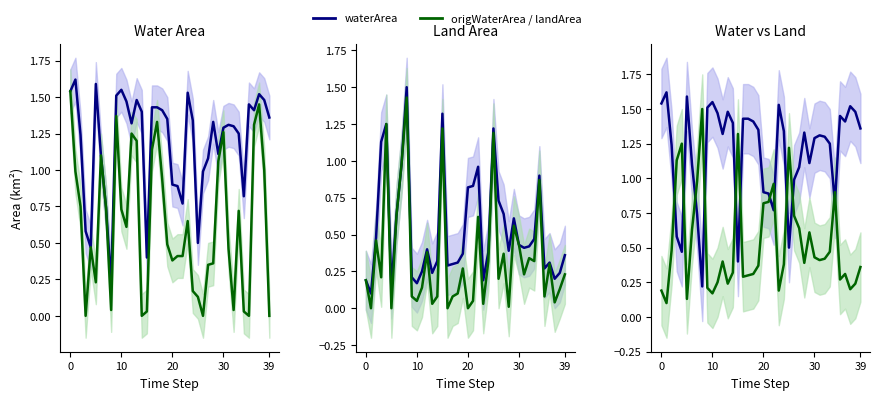

What is the average value of the waterArea / series1 series?

1.2